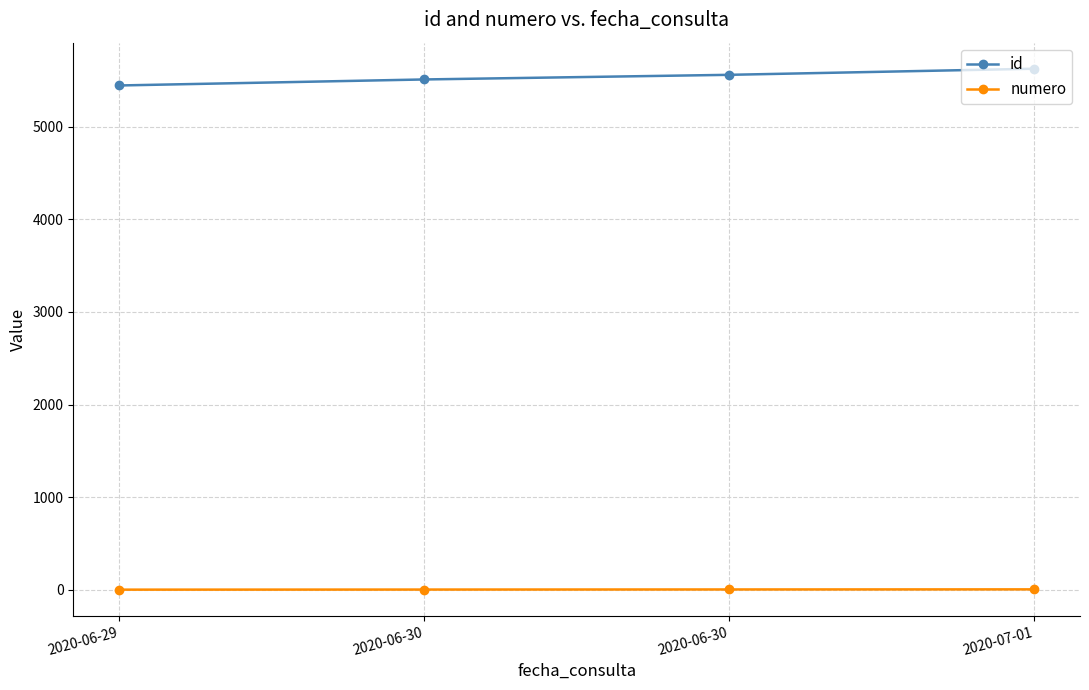

What is the spread (max minus min) of values at 2020-06-30?

5508